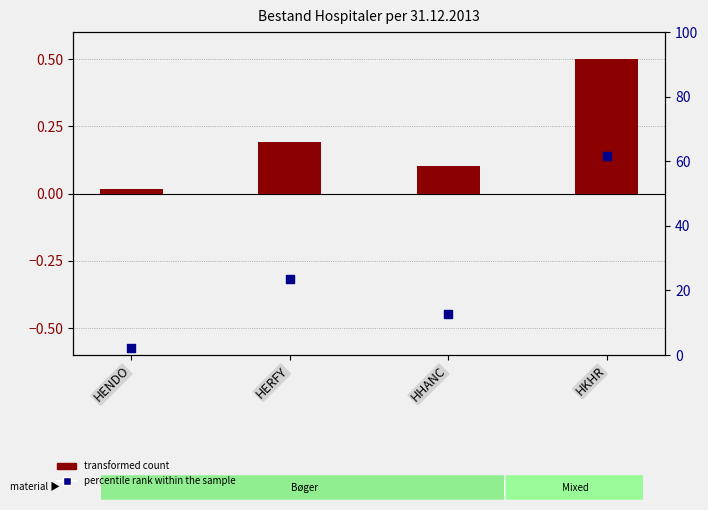

Which series has the widest spread of Y values?

percentile rank within the sample